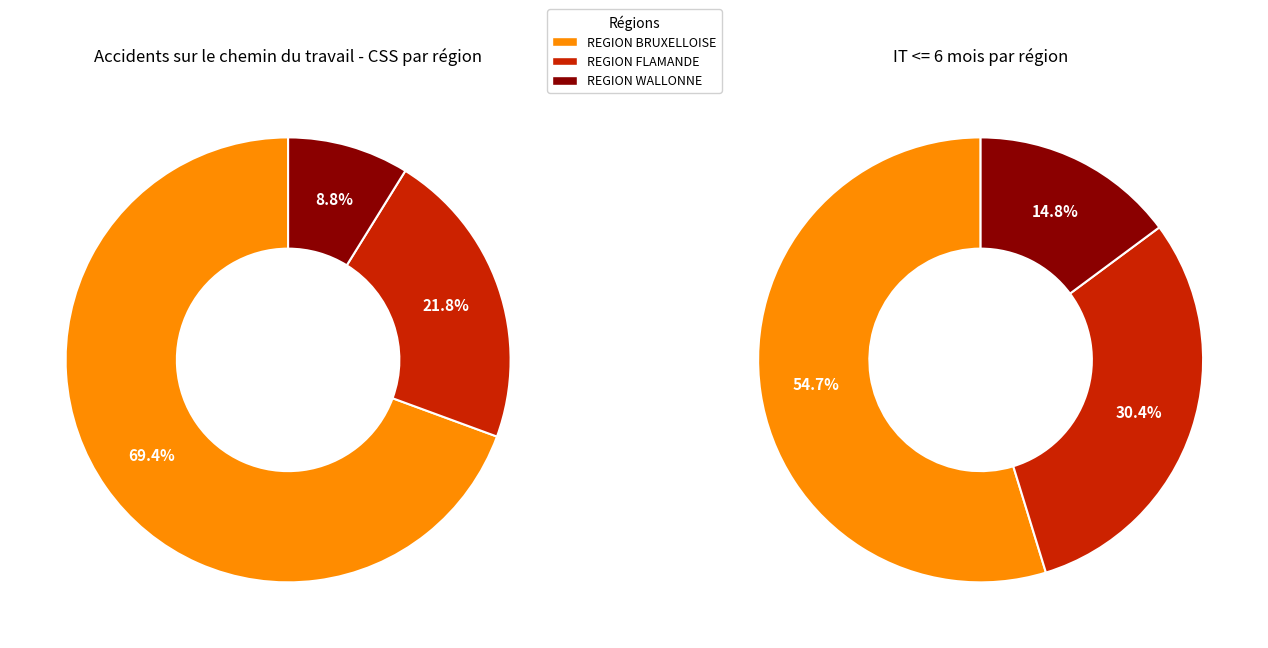

What percentage is the REGION FLAMANDE slice, to the nearest percent?

22%